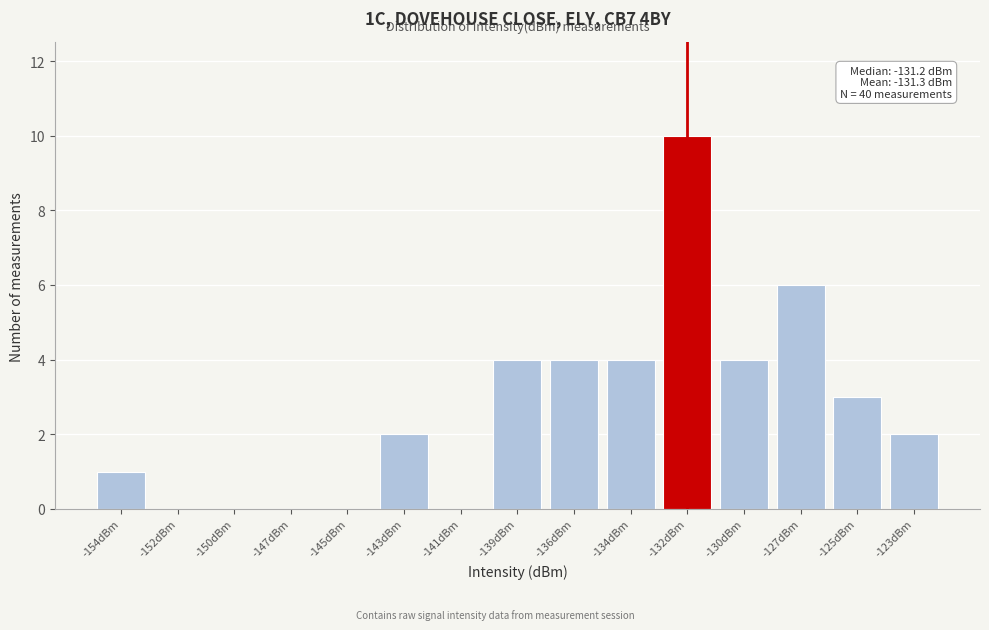

Reading left to right, what are all the values shown in this chart?

-154dBm=1	-152dBm=0	-150dBm=0	-147dBm=0	-145dBm=0	-143dBm=2	-141dBm=0	-139dBm=4	-136dBm=4	-134dBm=4	-132dBm=10	-130dBm=4	-127dBm=6	-125dBm=3	-123dBm=2